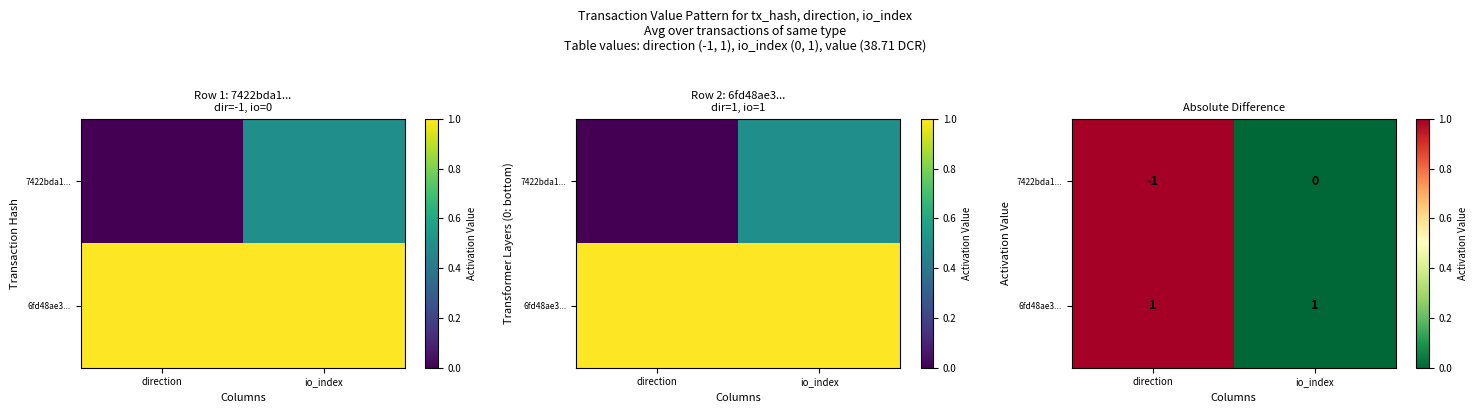

How many distinct data groups are displayed?

2